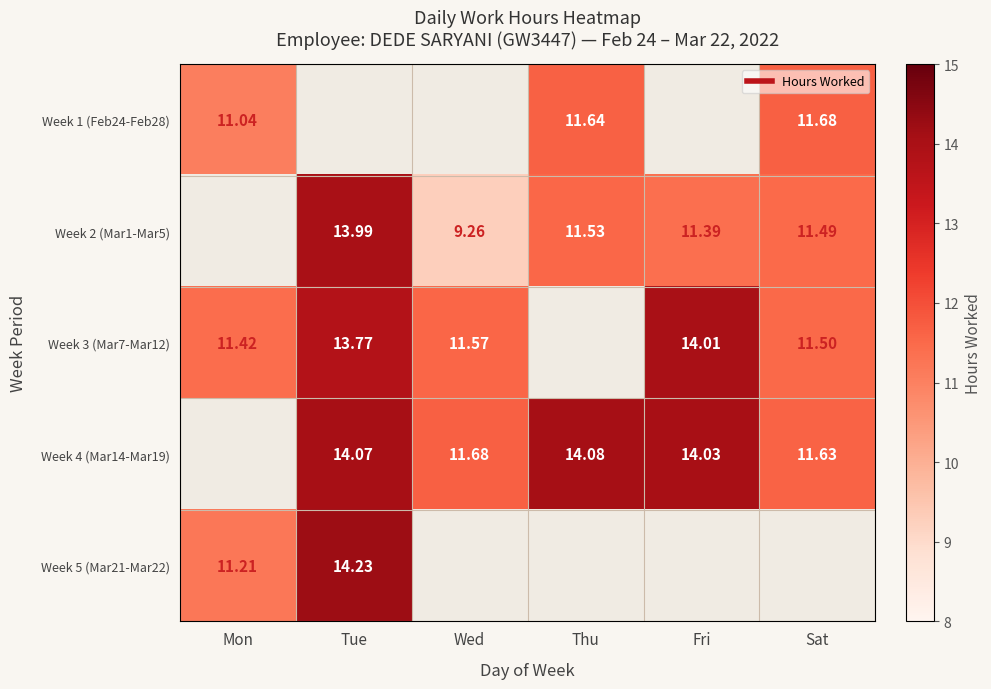

The Week 3 (Mar7-Mar12) series shows 7.1 at Tue. True or false?

False